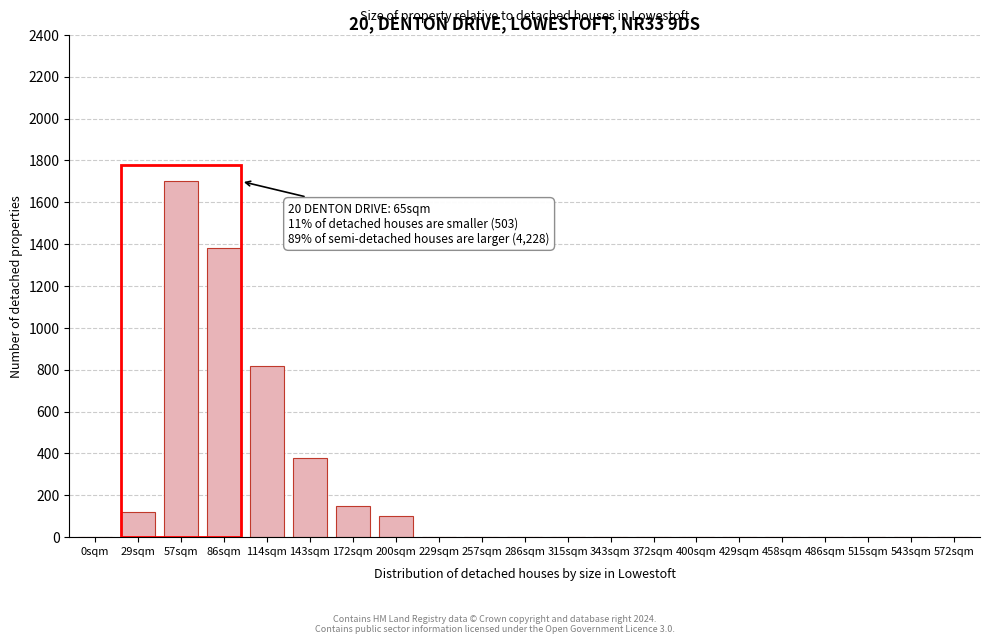

Reading left to right, transcribe all the data shown in this chart.

0sqm=0	29sqm=120	57sqm=1700	86sqm=1380	114sqm=820	143sqm=380	172sqm=150	200sqm=100	229sqm=0	257sqm=0	286sqm=0	315sqm=0	343sqm=0	372sqm=0	400sqm=0	429sqm=0	458sqm=0	486sqm=0	515sqm=0	543sqm=0	572sqm=0